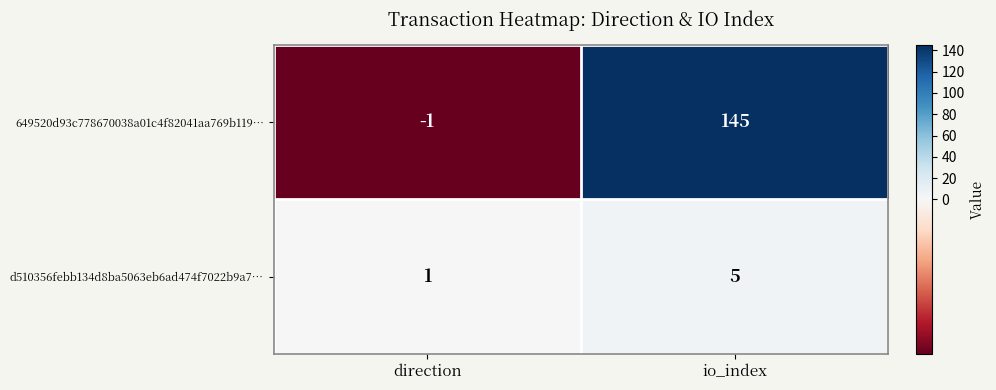

Which series has the largest range (max minus min)?

649520d93c778670038a01c4f82041aa769b119…